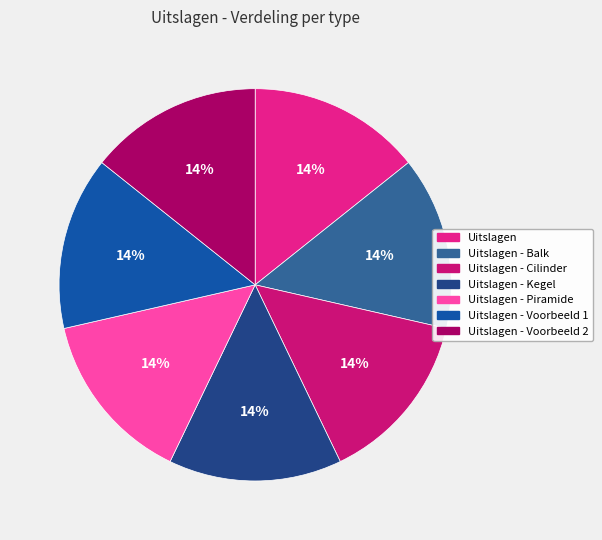

How many segments does this pie chart have?

7